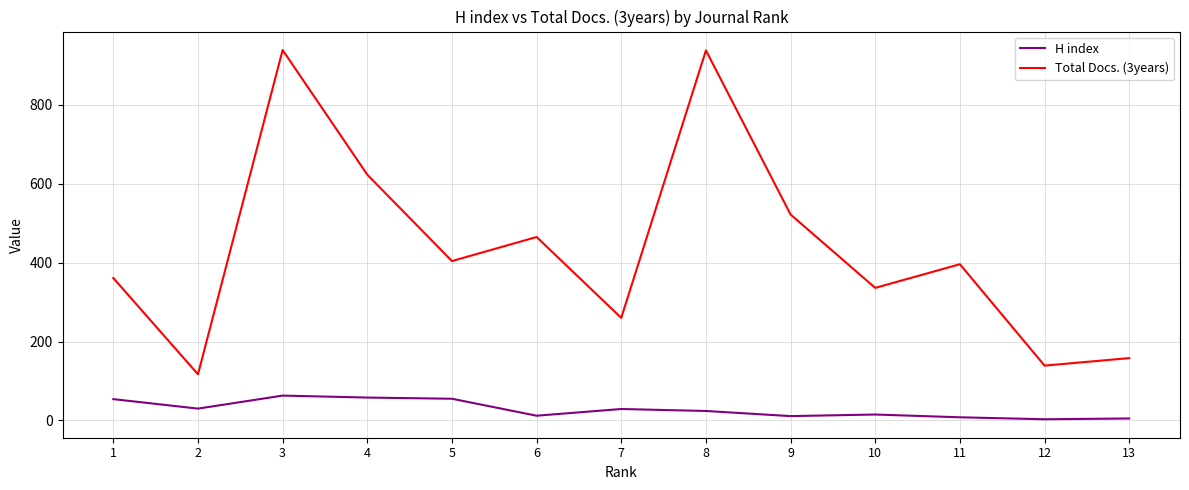

The value of Total Docs. (3years) at 5 is 527. True or false?

False